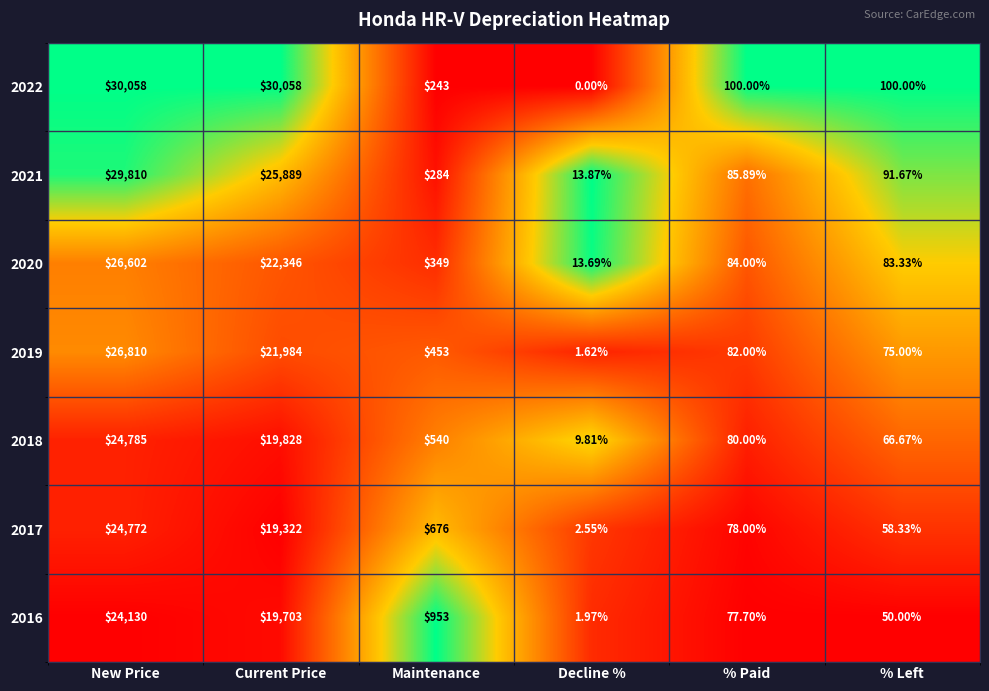

Where is 2020 nearest to the value 13307?

Current Price